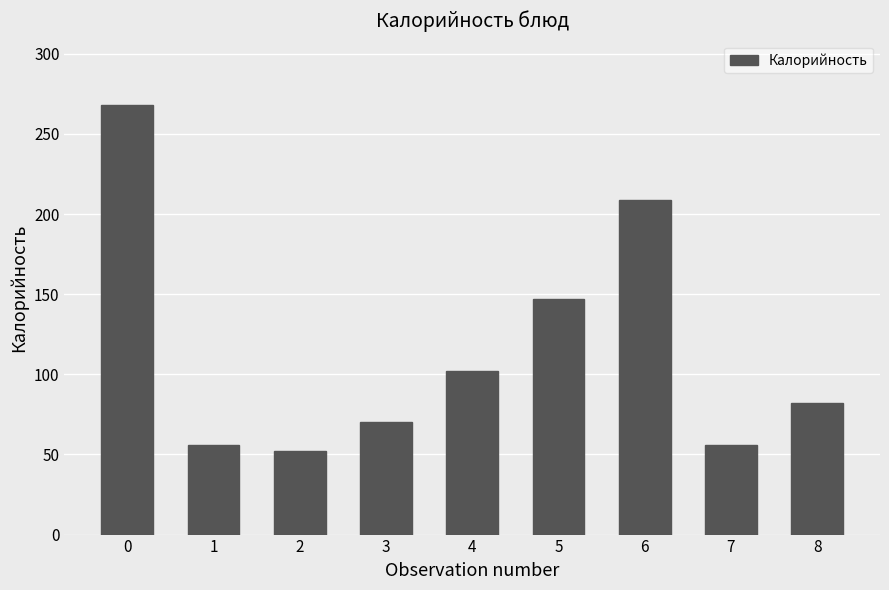

Reading left to right, transcribe all the data shown in this chart.

268	56	52	70	102	147	209	56	82